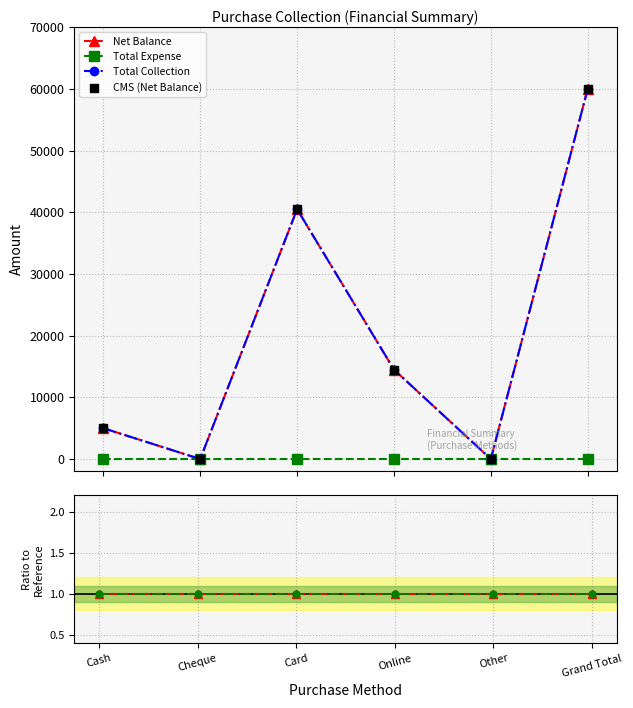

Which series has the widest spread of Y values?

Net Balance